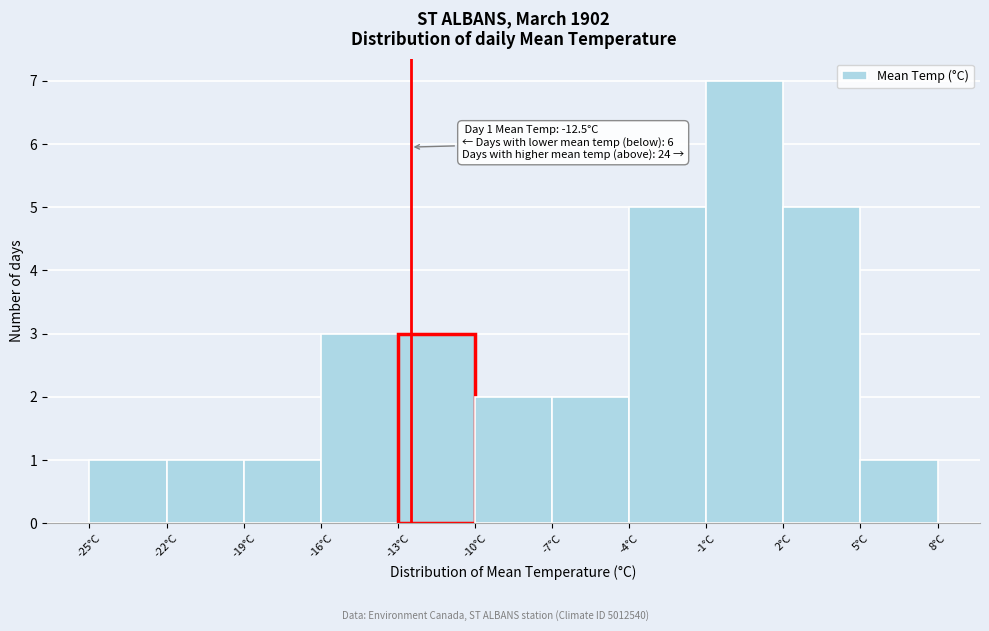

Which range on the x-axis has the tallest bar?

-1 to 2